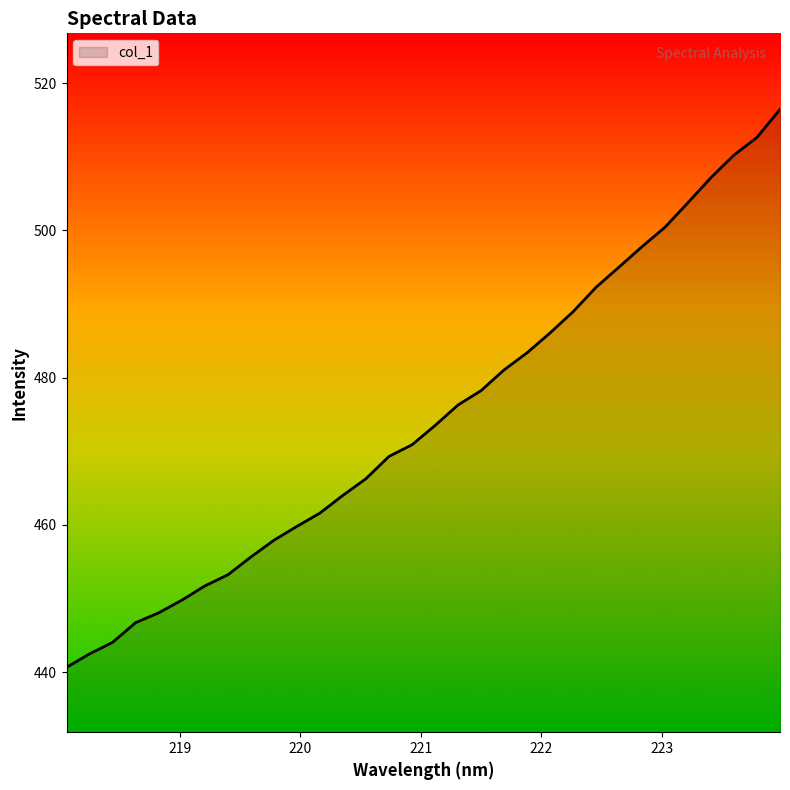

What is the minimum value shown in the chart?

440.6